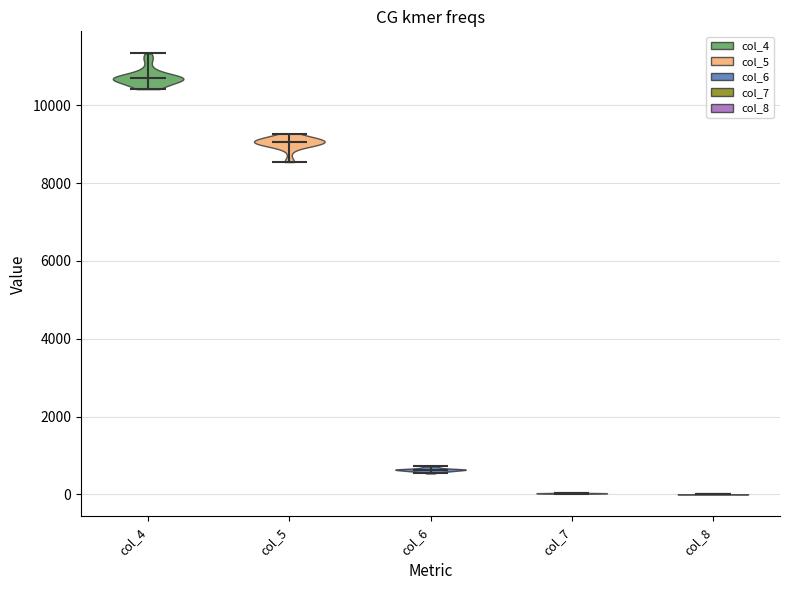

Which violin has the highest median line?

col_4